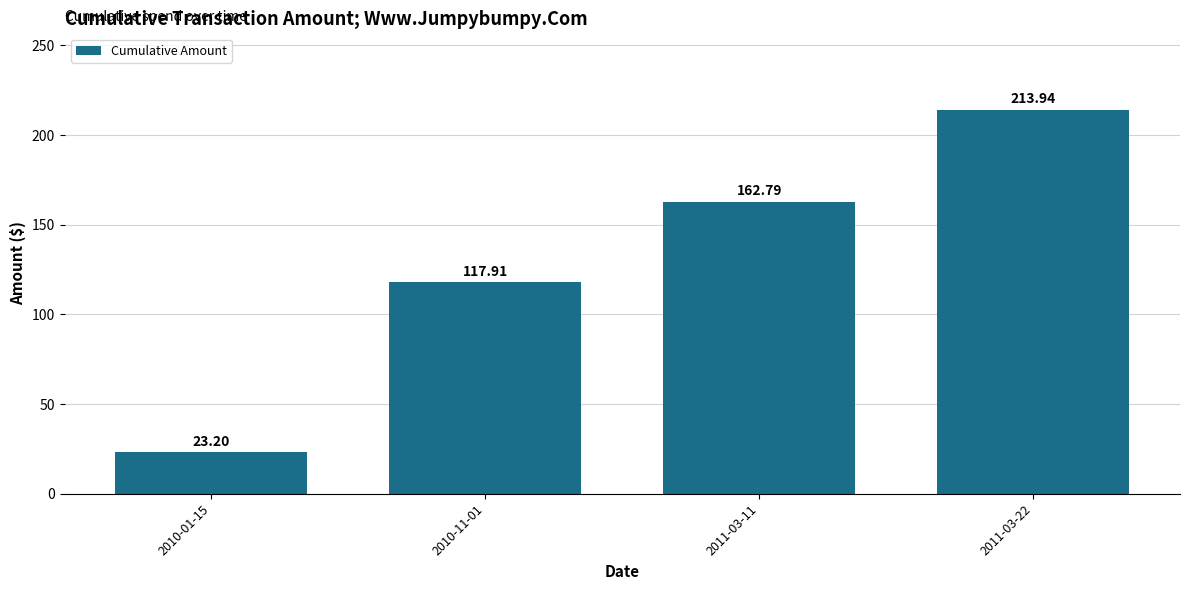

Reading right to left, extract all data points from this chart.

2011-03-22=213.9	2011-03-11=162.8	2010-11-01=117.9	2010-01-15=23.2